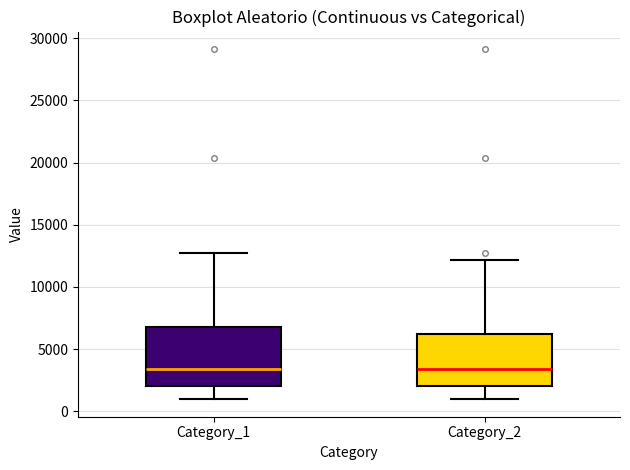

Reading left to right, read every box against the y-axis: the position of its median line, the range the box covers, and the ends of its whiskers. The values are not printed on the chart, so give them approximately, as read against the axis.

Category_1: median 3500, box 2000 to 7000, whiskers 1000 to 12500
Category_2: median 3500, box 2000 to 6000, whiskers 1000 to 12000